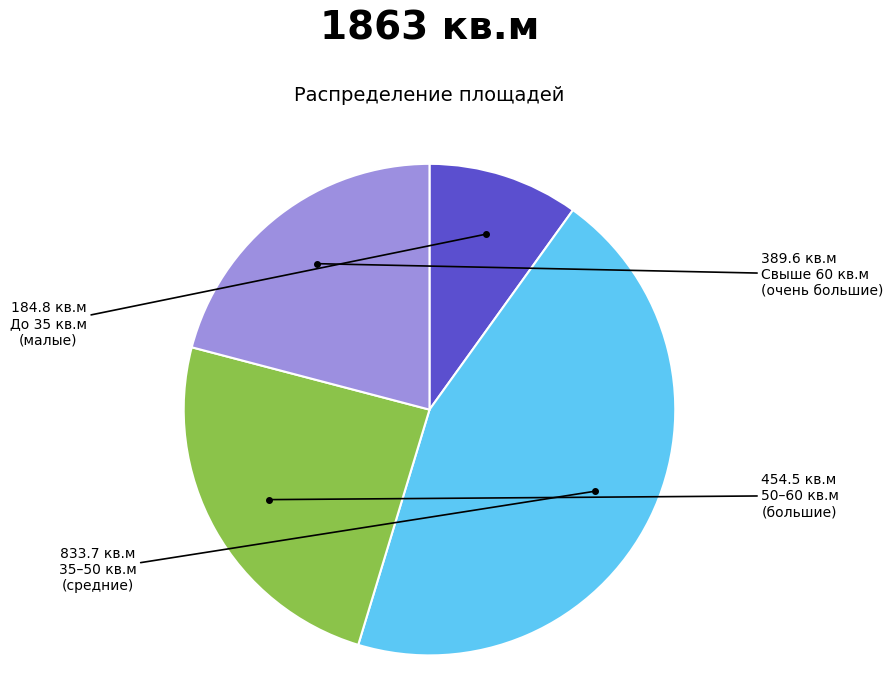

Is there a majority slice in this chart?

No